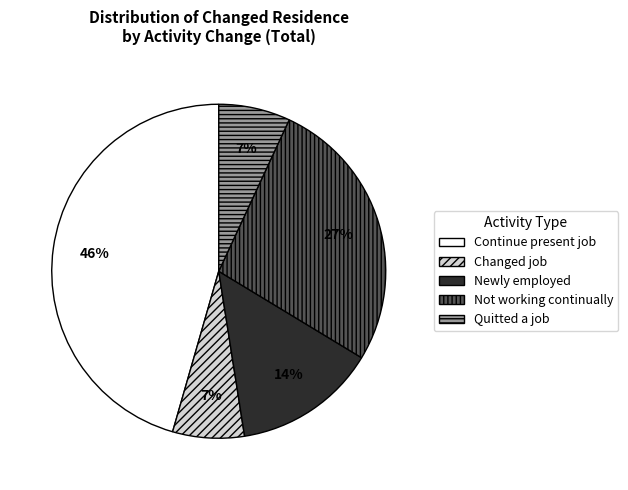

Count the number of slices in the pie.

5